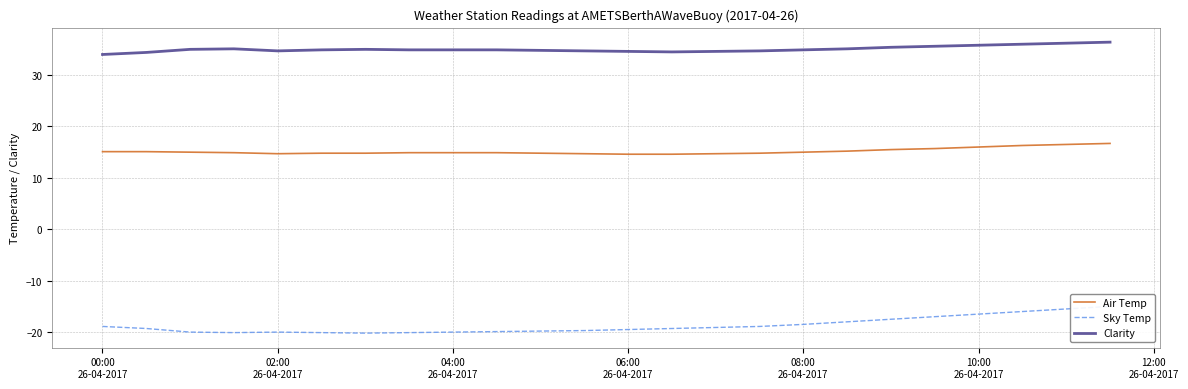

What is the lowest value of the Clarity series?

34.0